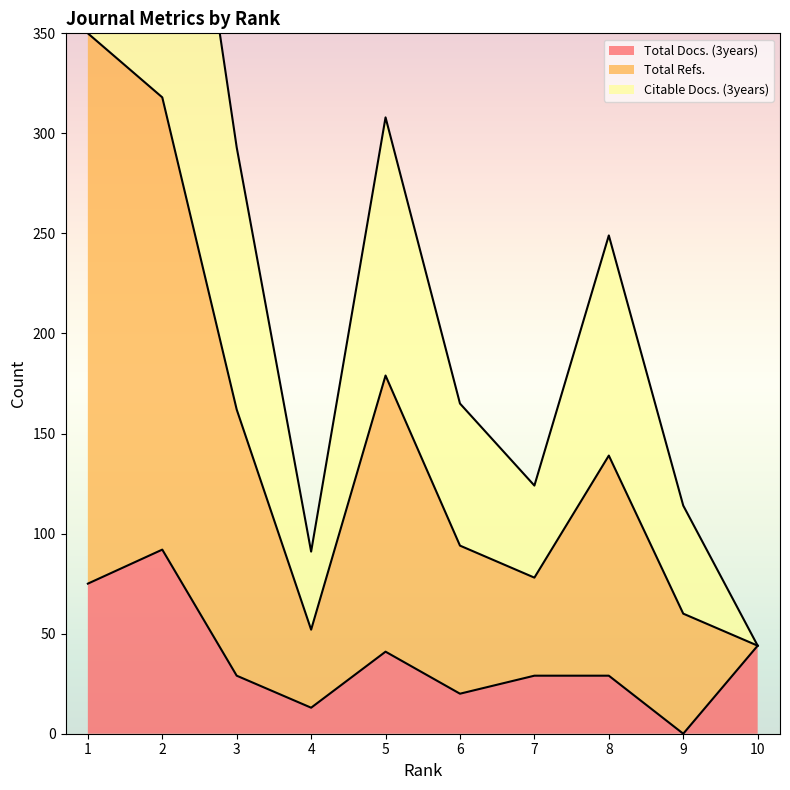

The value of Total Docs. (3years) at 8 is 29. True or false?

True